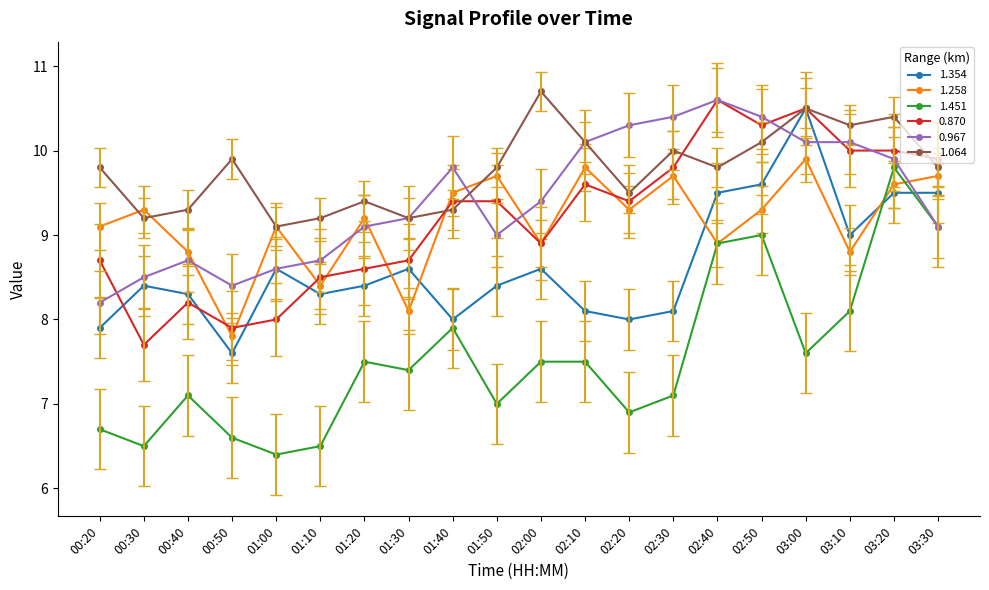

What value does the 1.451 series have at 01:30?

7.4